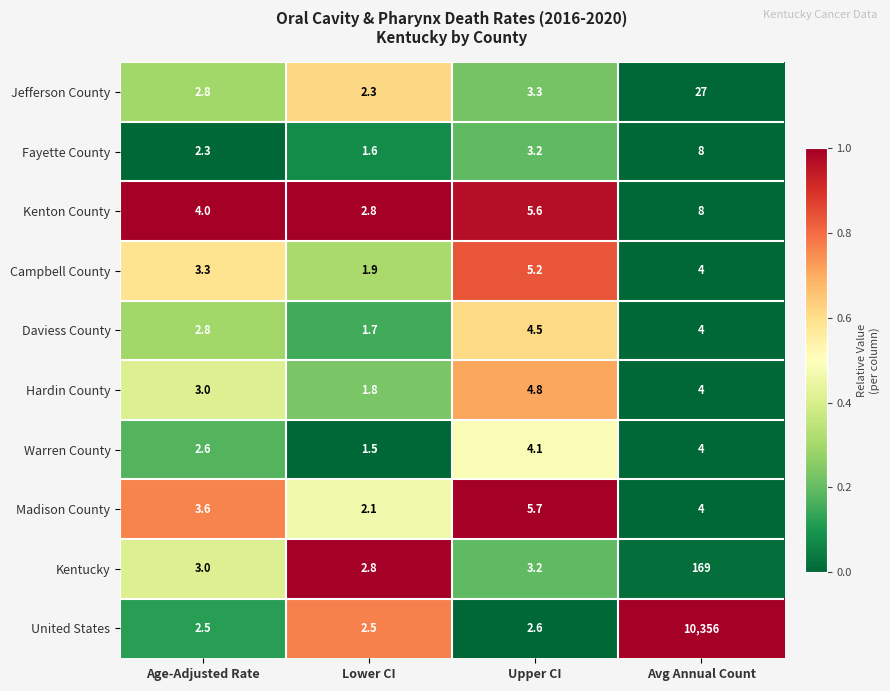

What is the greatest value displayed?

10356.0